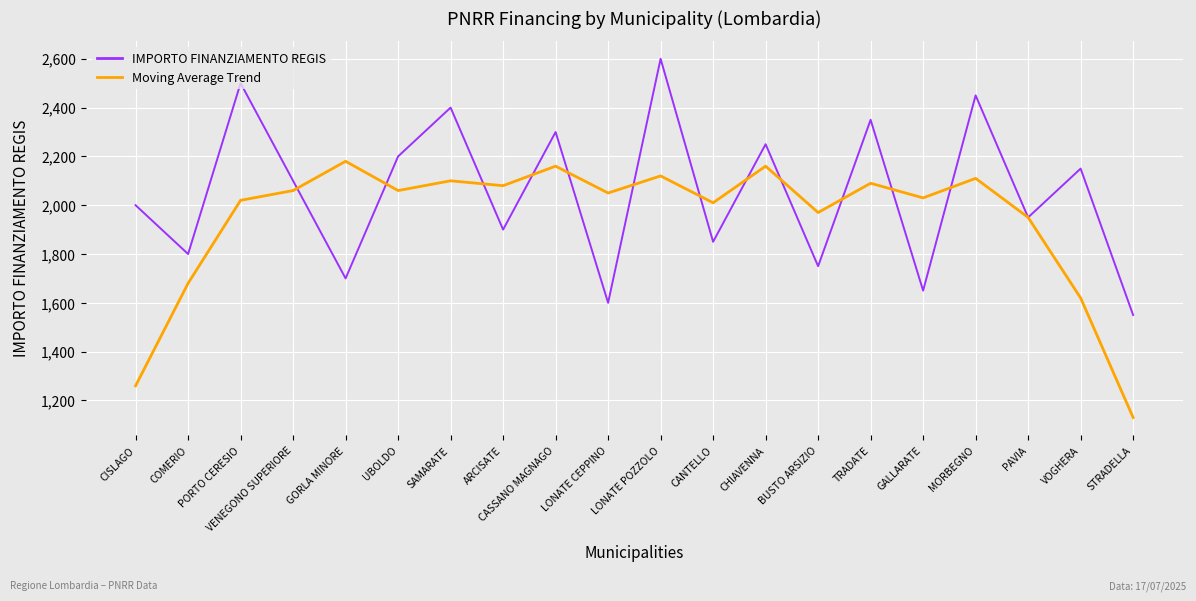

At which category is the sum across all series the highest?

LONATE POZZOLO